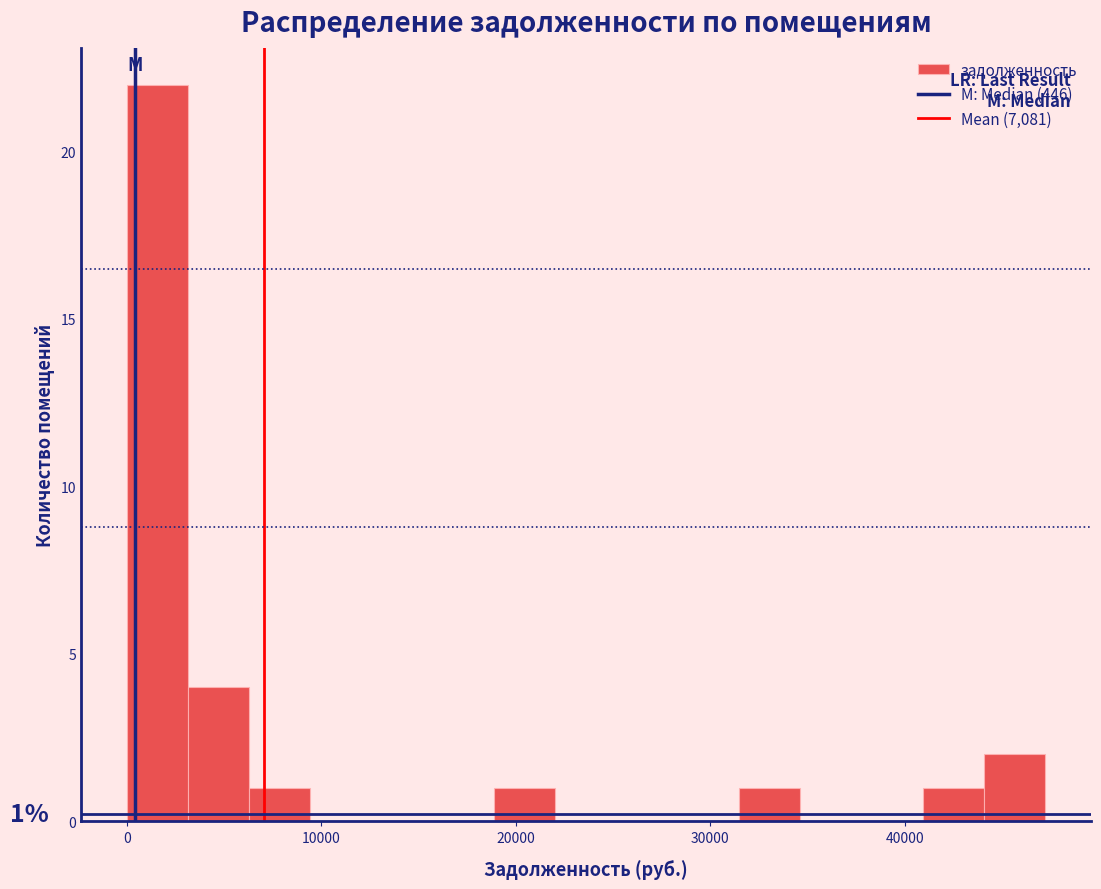

Around what value on the x-axis is the tallest bar? Give the approximate position of its centre, as read against the axis.

2000